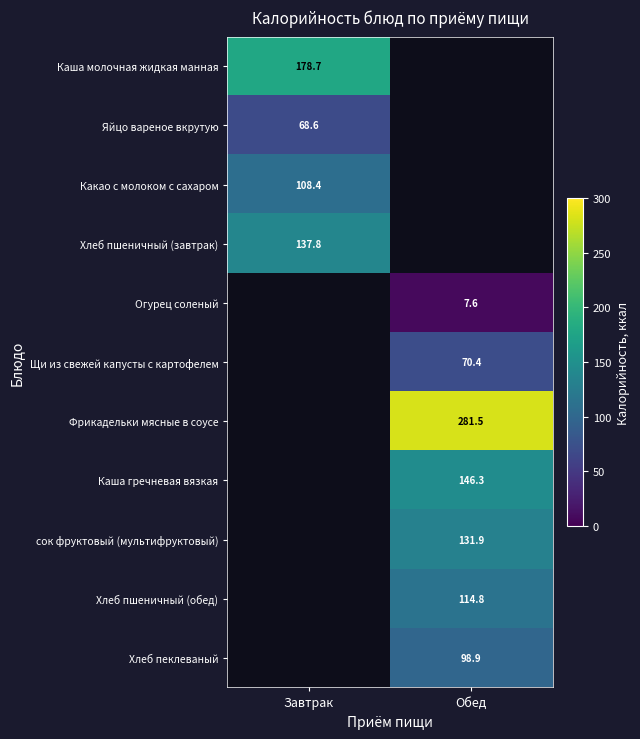

The value of Хлеб пшеничный (обед) at Обед is 114.8. True or false?

True